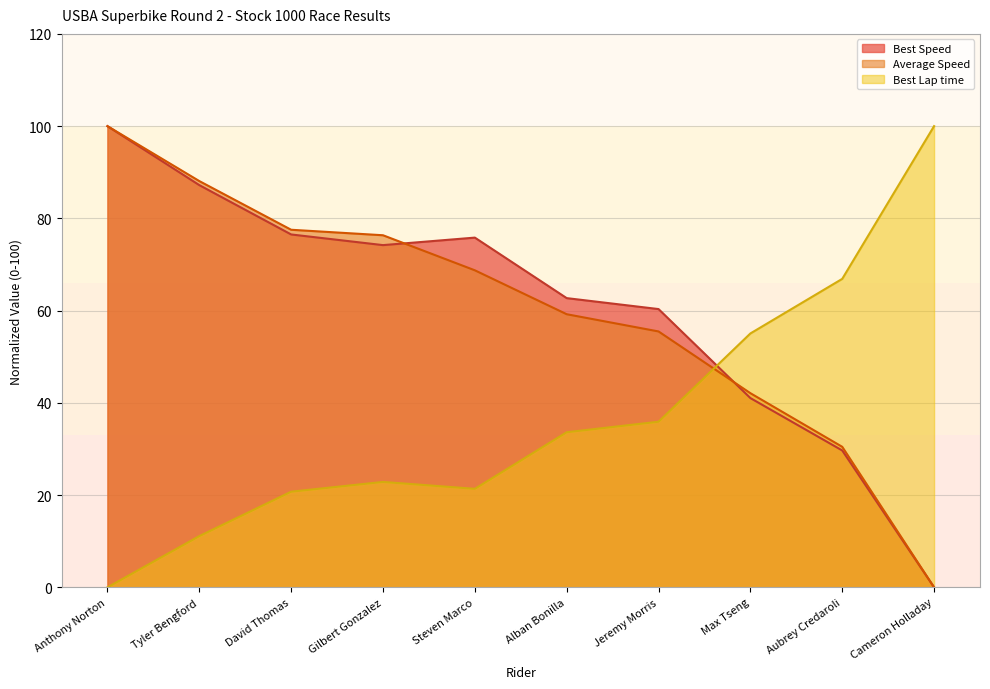

What is the label of the 6th point from the left?

Alban Bonilla